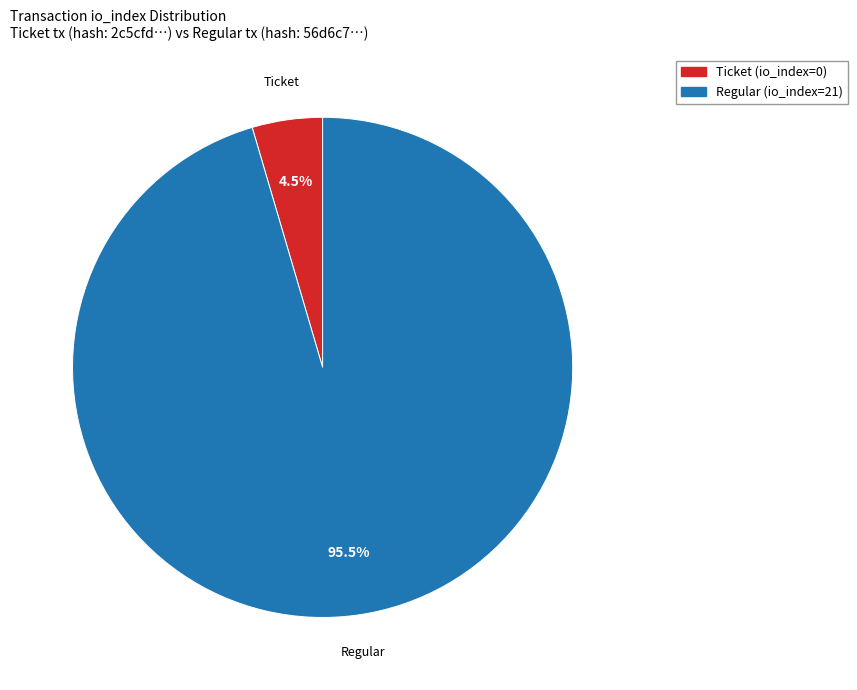

What is the majority slice?

Regular